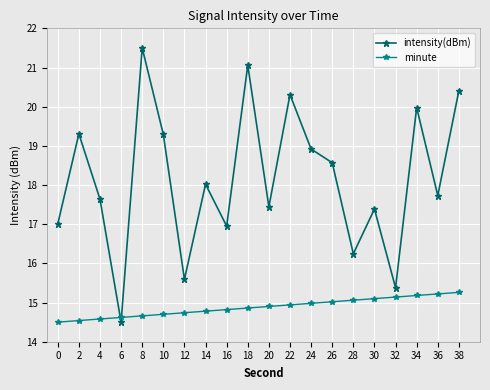

What is the maximum value shown in the chart?

21.5